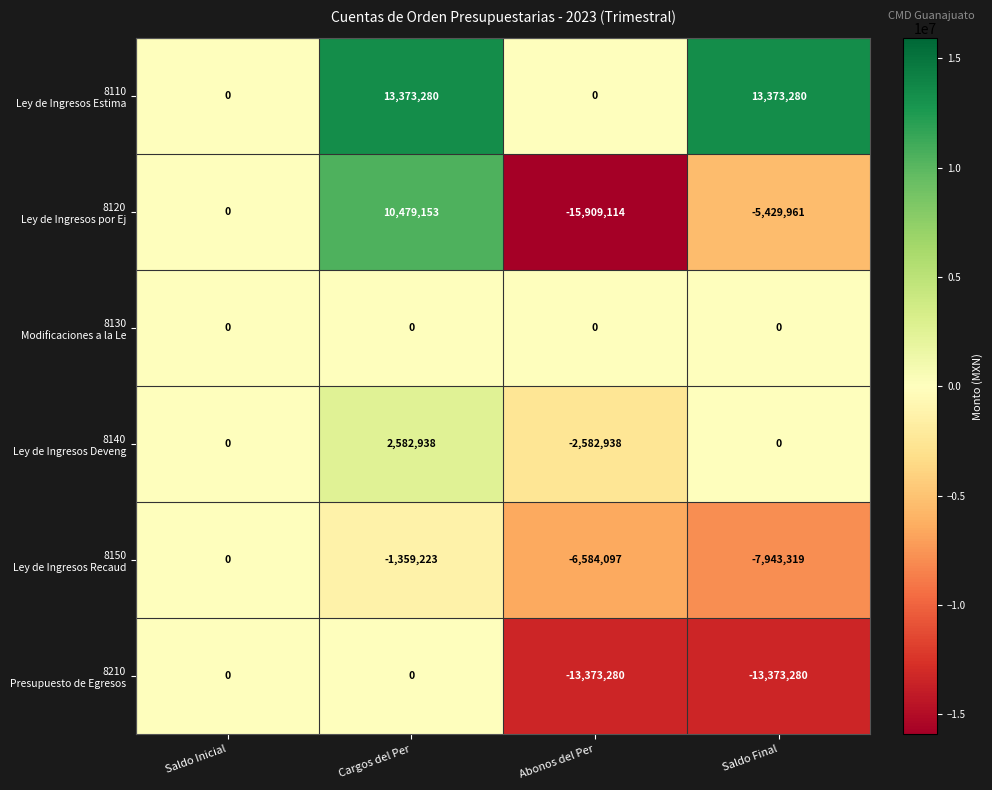

At which category is the sum across all series the highest?

Cargos del Per